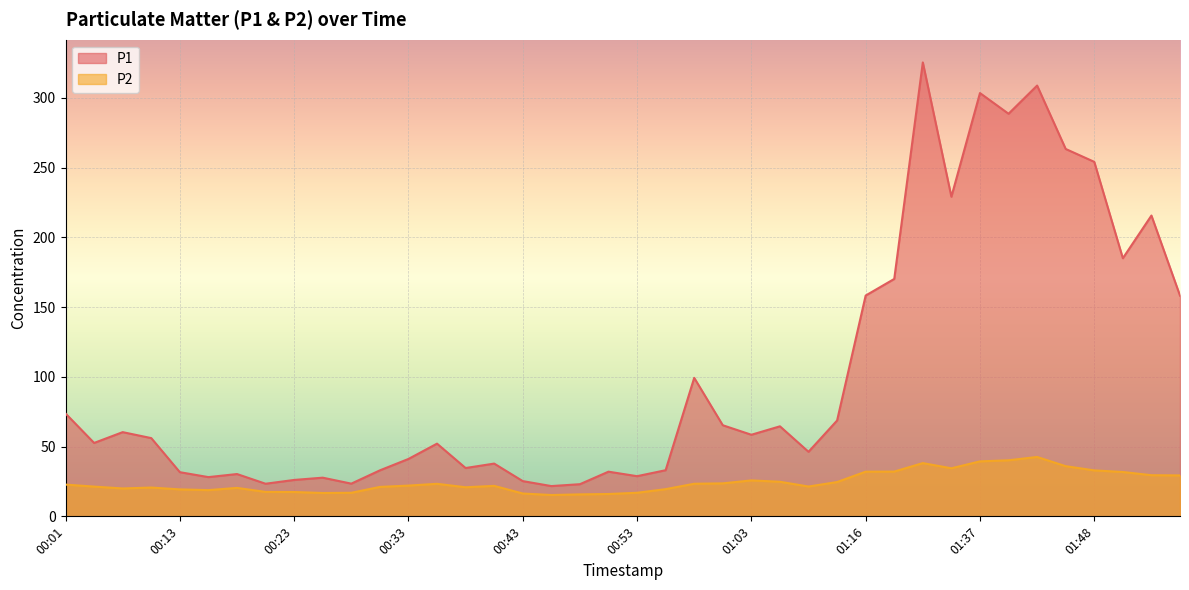

What is the average value of the P2 series?

24.6